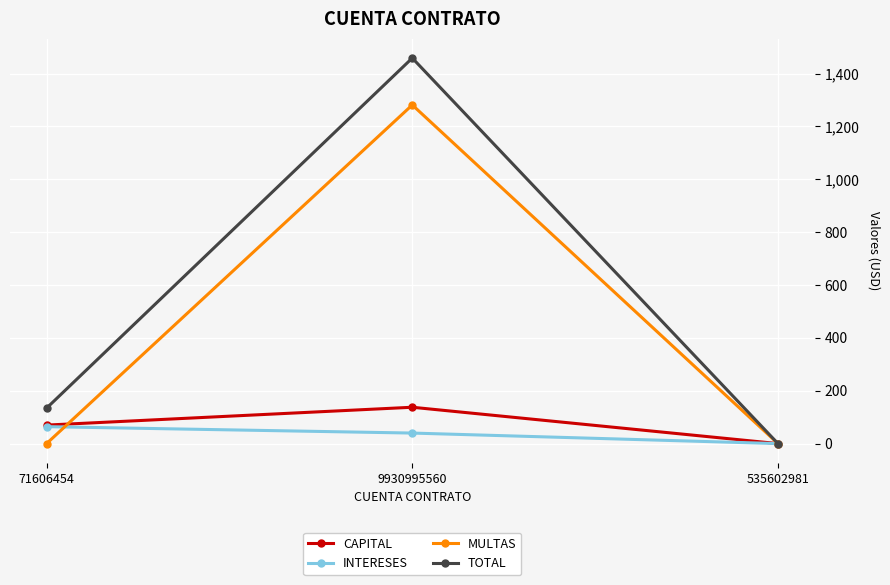

What is the greatest value displayed?

1458.5